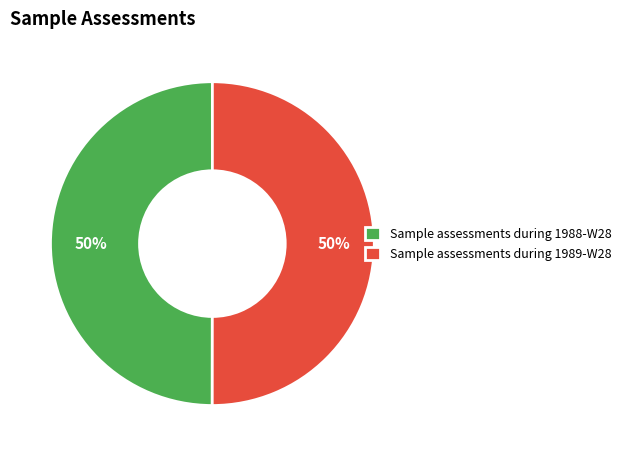

Approximately how many times larger is the value at Sample assessments during 1988-W28 compared to Sample assessments during 1989-W28?

1.0